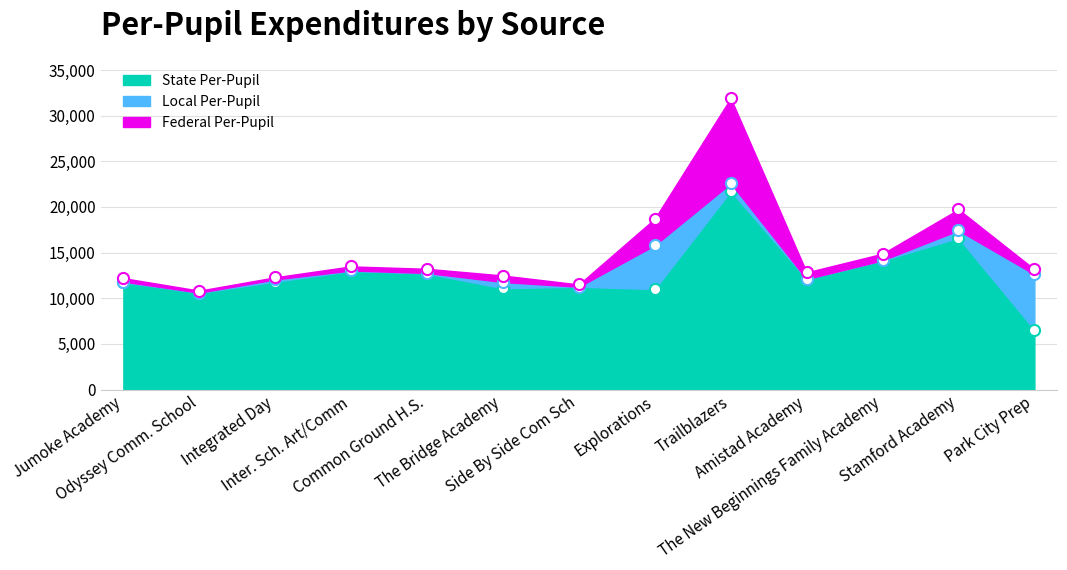

What are all the series names shown in the legend?

State Per-Pupil, Local Per-Pupil, Federal Per-Pupil